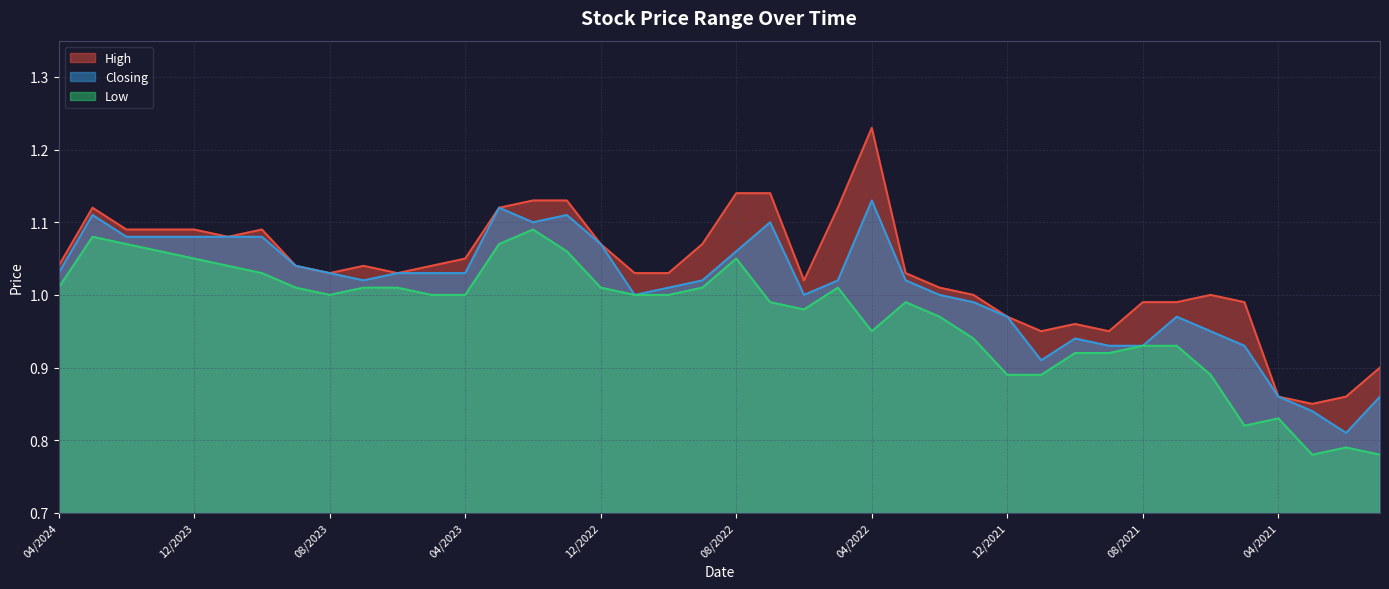

At how many categories does at least one series exceed 0?

40